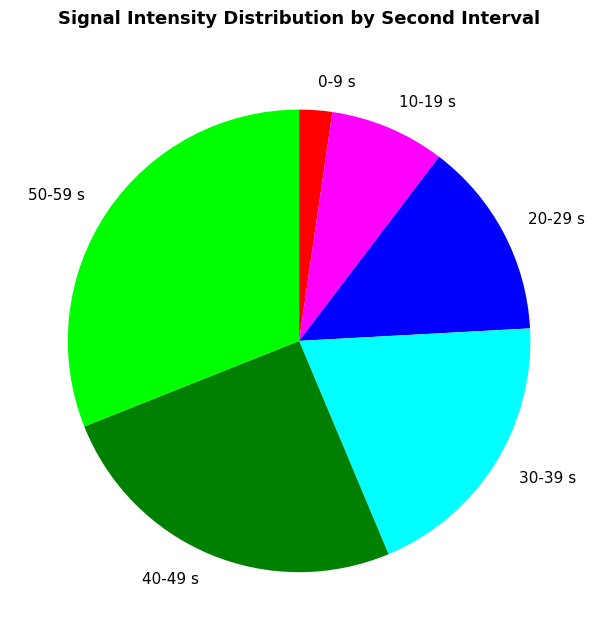

Do 50-59 s and 0-9 s together represent more than half of the pie?

No